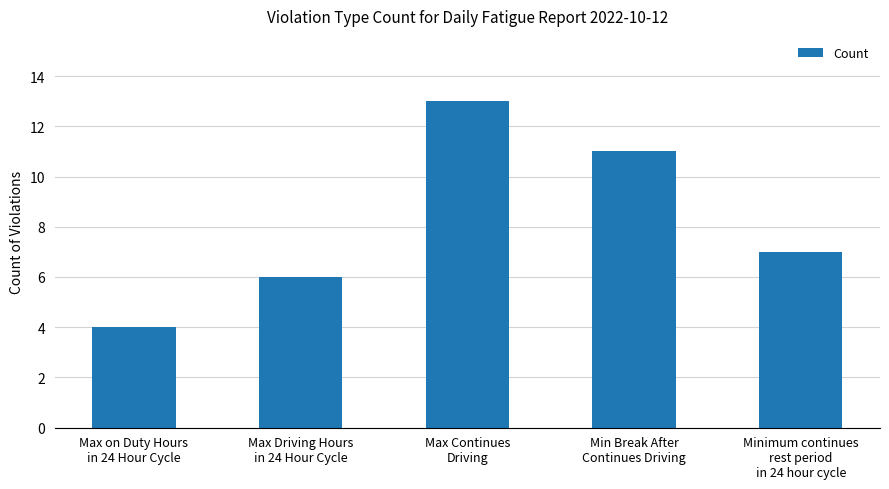

How many values are below 7?

2